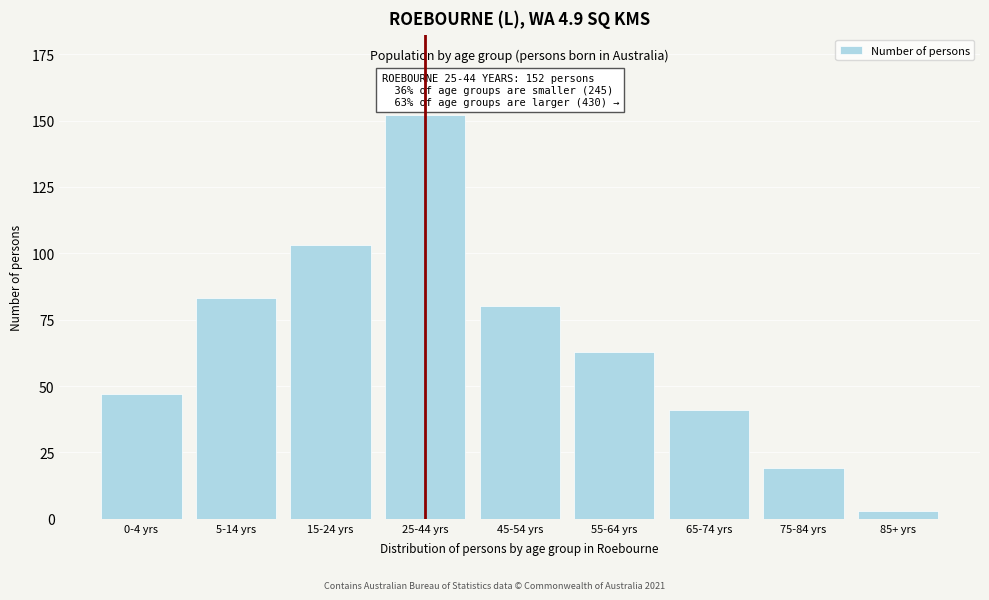

Reading left to right, list all the values displayed in this chart.

47	83	103	152	80	63	41	19	3